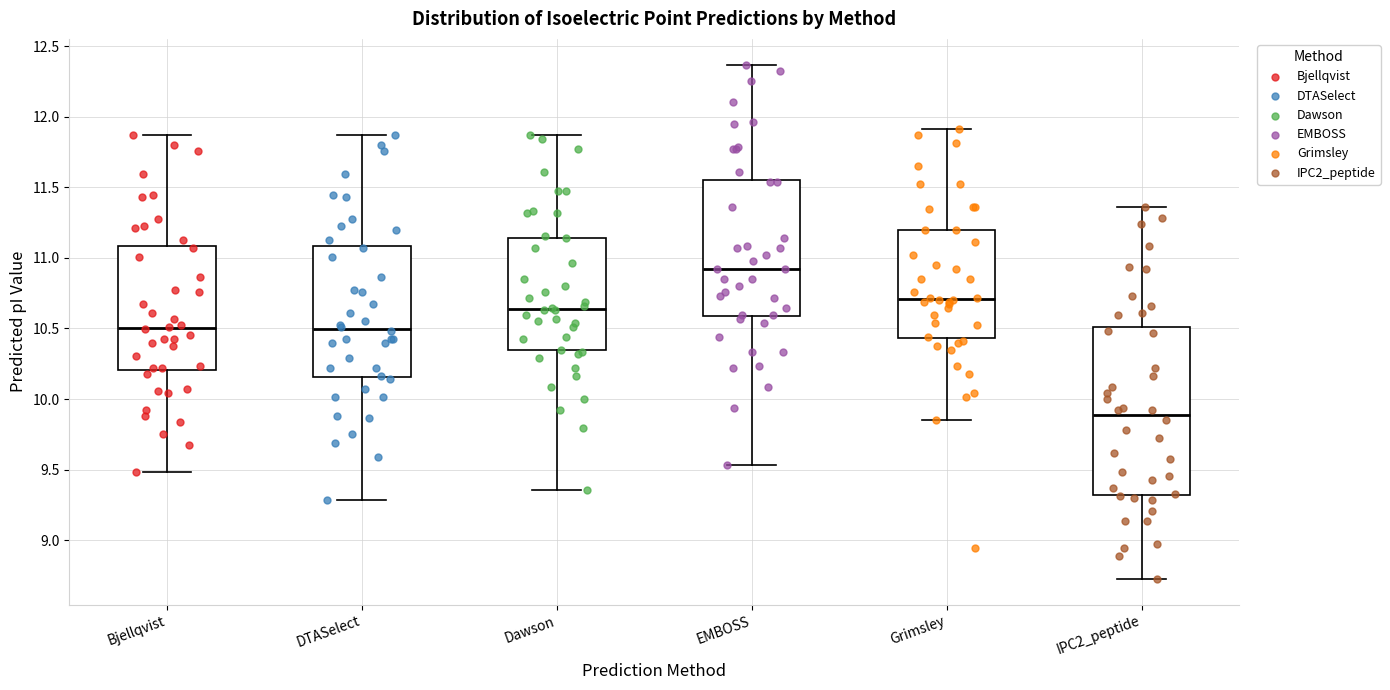

Reading left to right, read every box against the y-axis: the position of its median line, the range the box covers, and the ends of its whiskers. The values are not printed on the chart, so give them approximately, as read against the axis.

Bjellqvist: median 10.50, box 10.20 to 11.10, whiskers 9.50 to 11.85
DTASelect: median 10.50, box 10.15 to 11.10, whiskers 9.30 to 11.85
Dawson: median 10.65, box 10.35 to 11.15, whiskers 9.35 to 11.85
EMBOSS: median 10.90, box 10.60 to 11.55, whiskers 9.55 to 12.35
Grimsley: median 10.70, box 10.45 to 11.20, whiskers 9.85 to 11.90
IPC2_peptide: median 9.90, box 9.30 to 10.50, whiskers 8.75 to 11.35